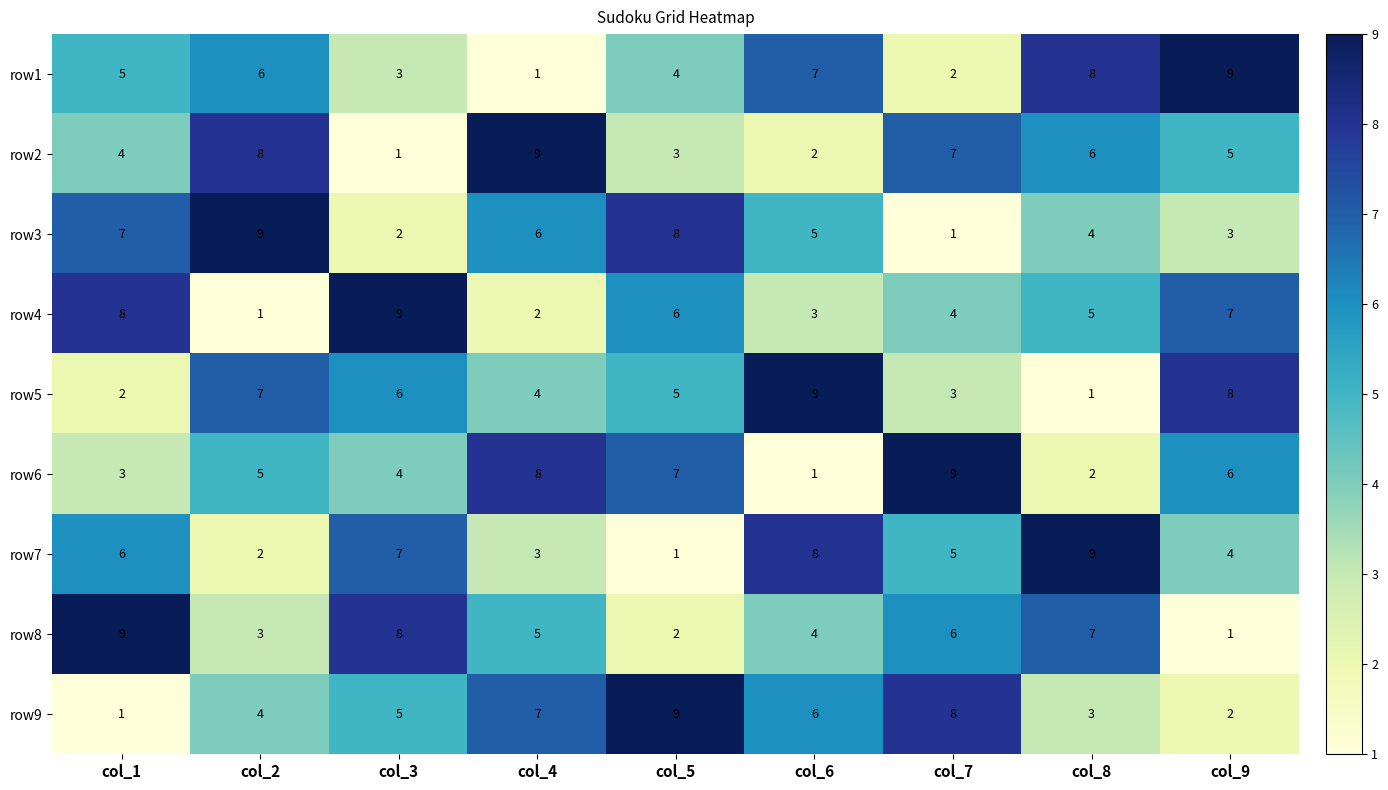

What is the average value of the row6 series?

5